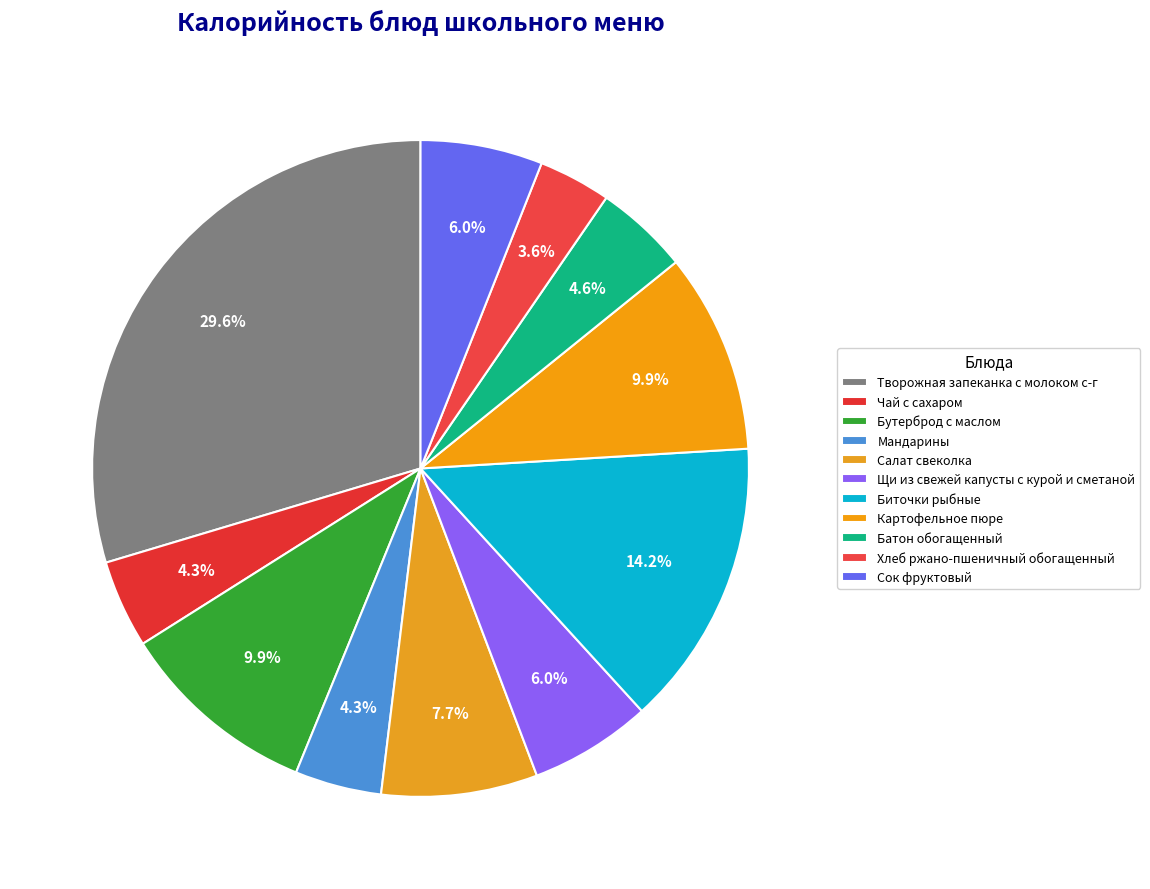

How many slices are in this pie chart?

11